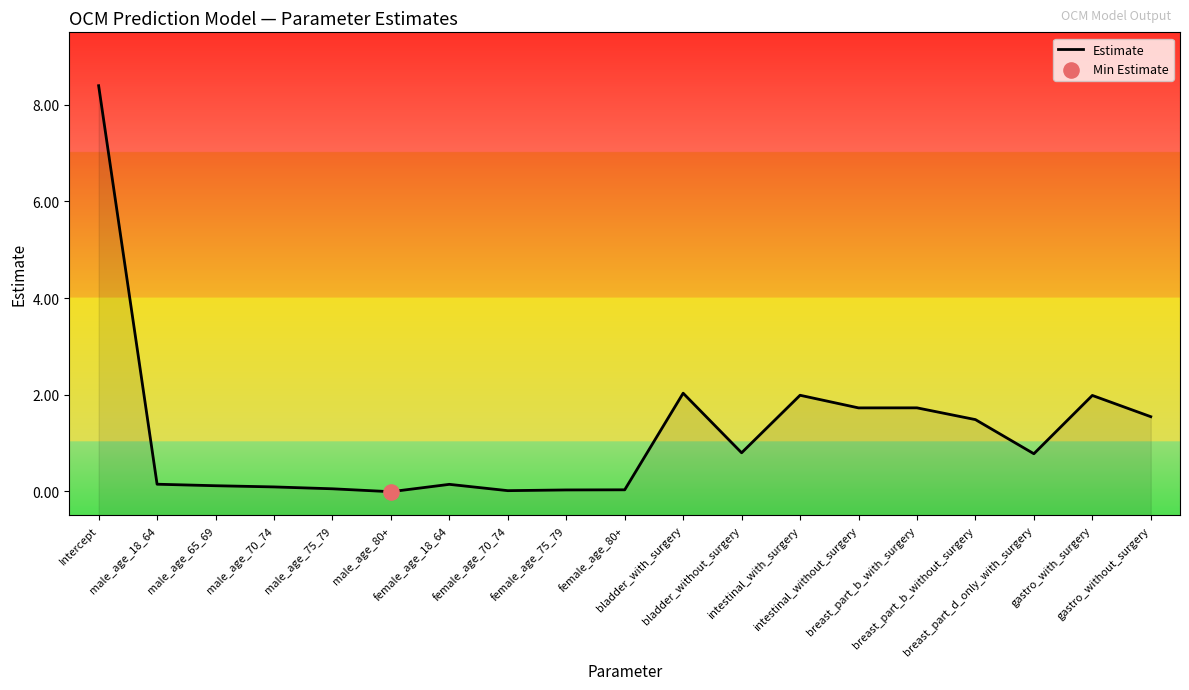

What is the change in value from male_age_65_69 to female_age_70_74?

-0.1